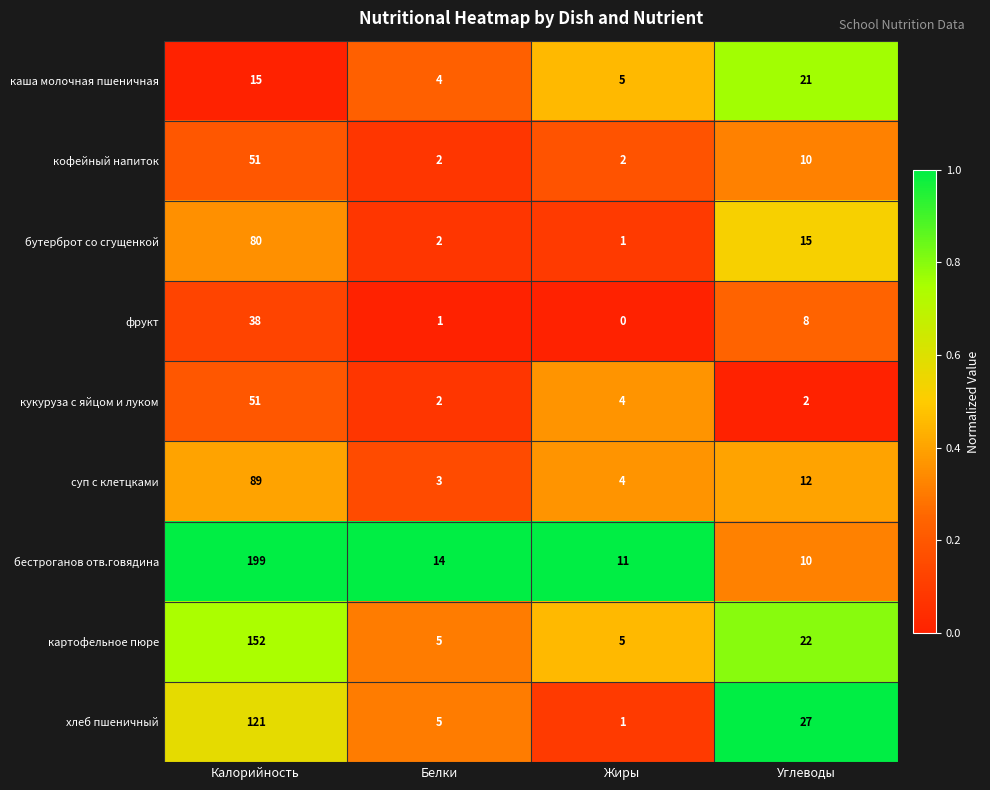

At which label does хлеб пшеничный reach its peak?

Калорийность